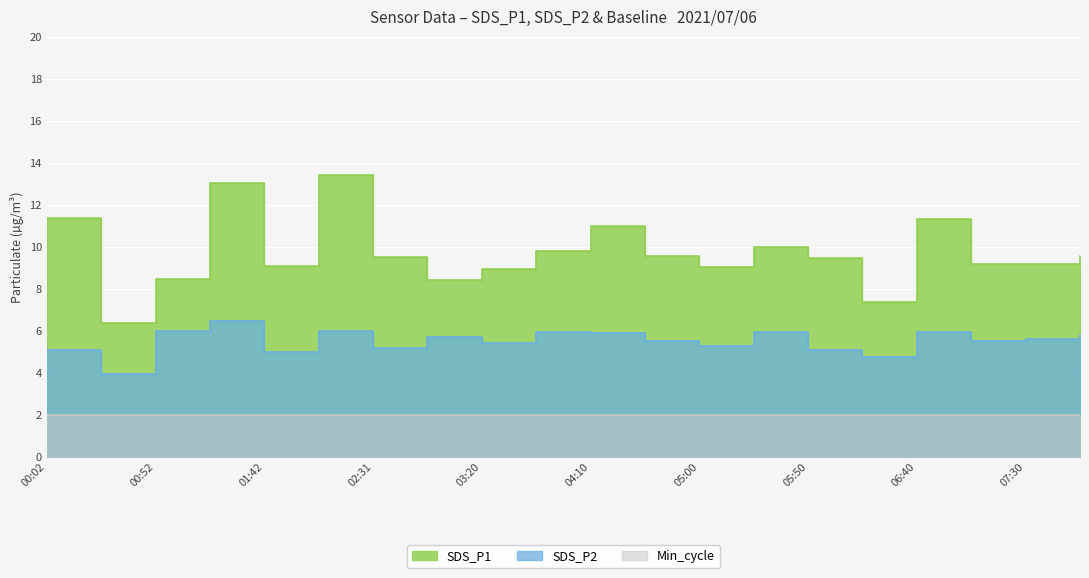

What is the spread (max minus min) of values at 01:42?

4.1